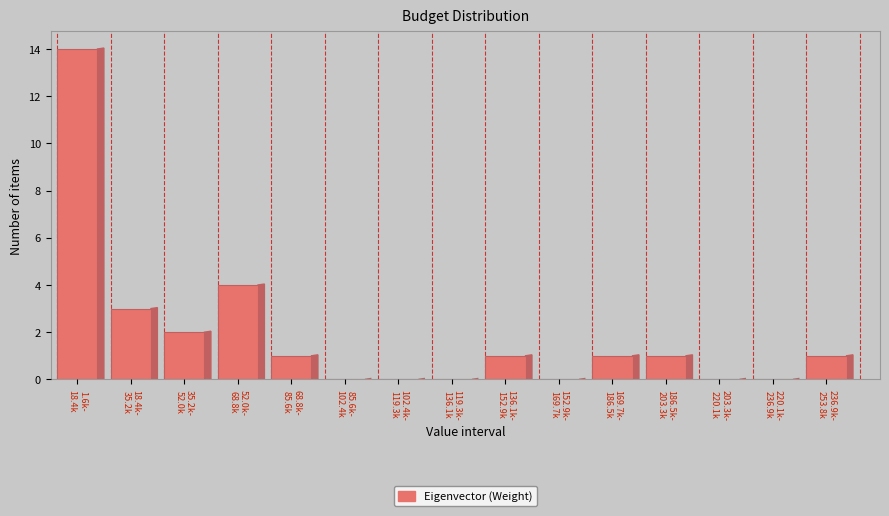

What is the sum of all values?

28